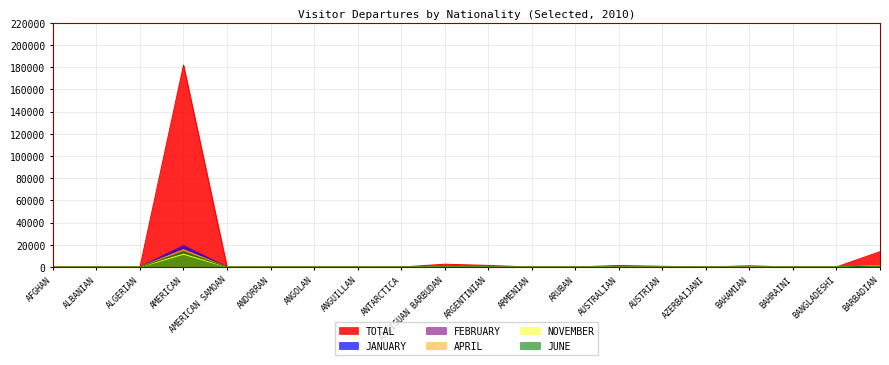

What is the average value of the FEBRUARY series?

1079